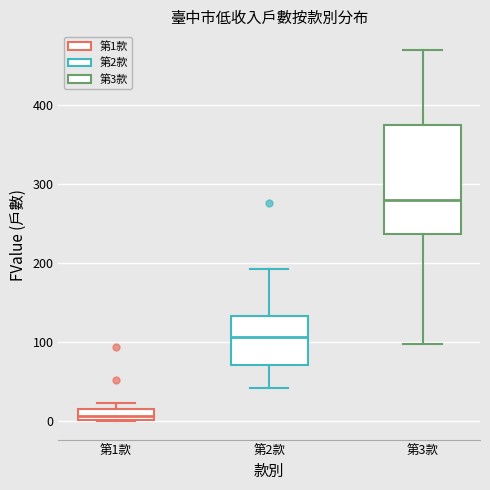

Which box's median line is the highest?

第3款